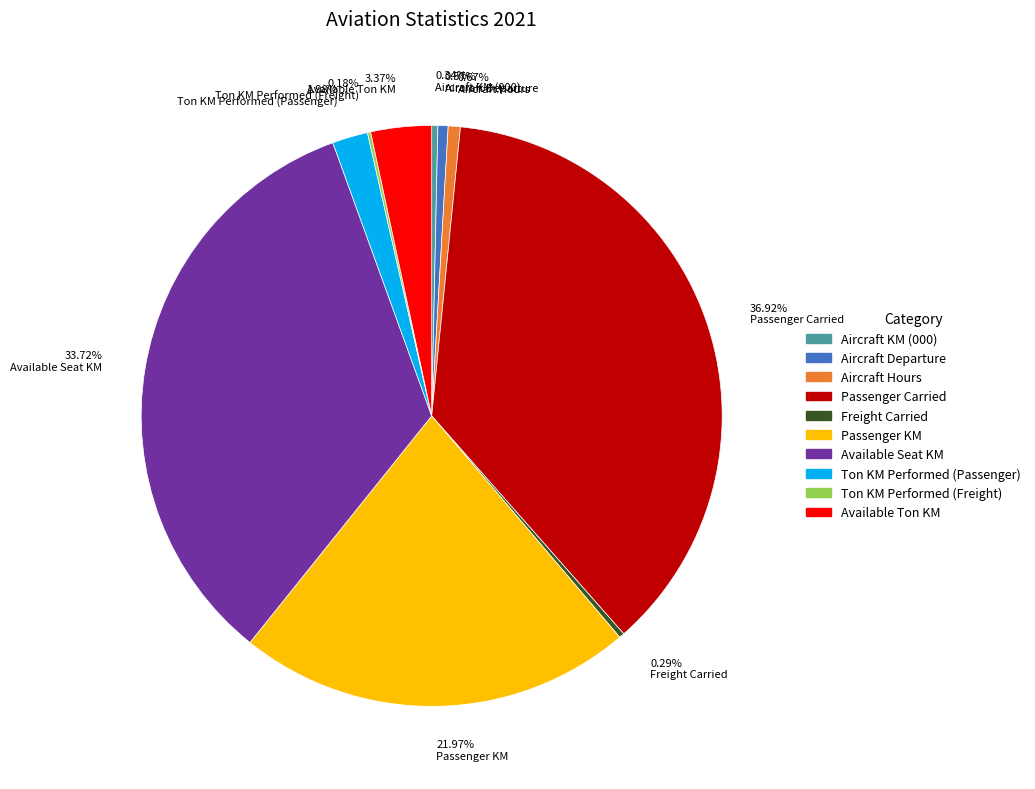

Does 21.97% Passenger KM account for over 50% of the chart?

No